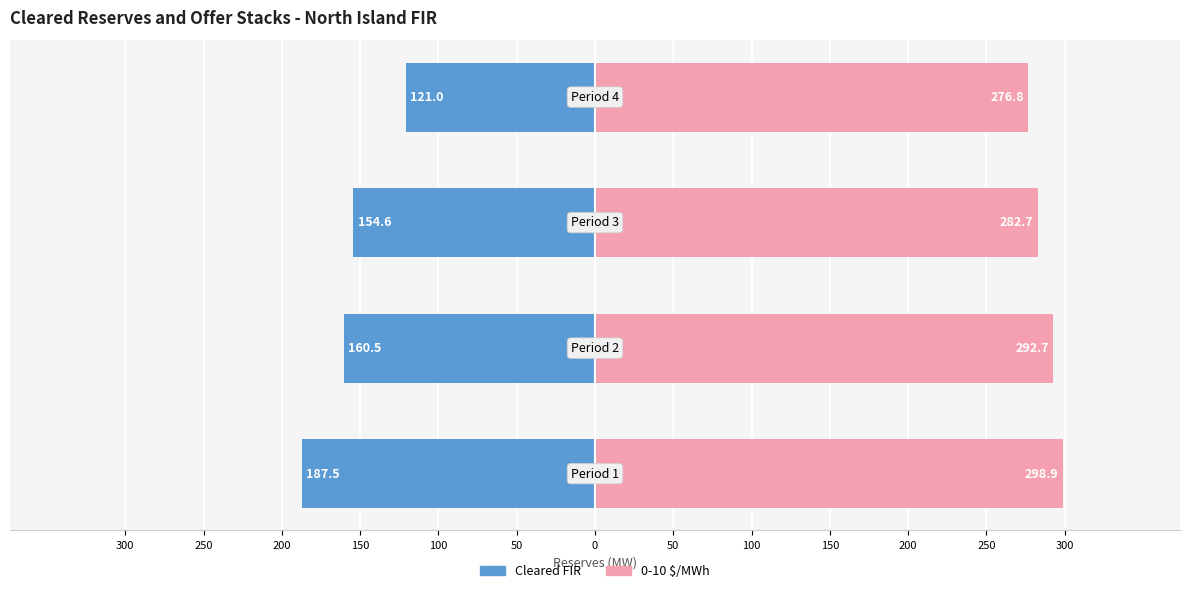

Rank the series by their average value, from lowest to highest.

Cleared FIR, 0-10 $/MWh